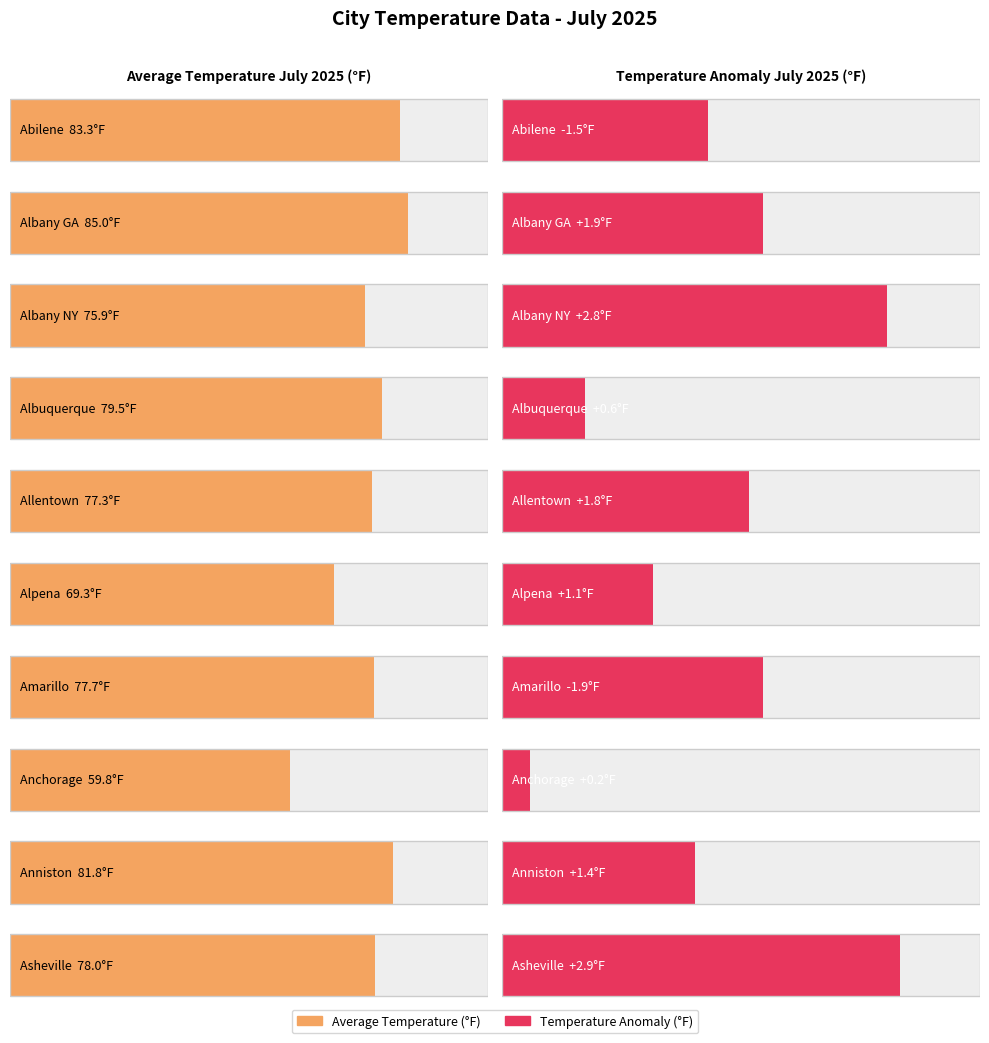

What is the sum of all Temperature Anomaly July 2025 (F) values?

9.3